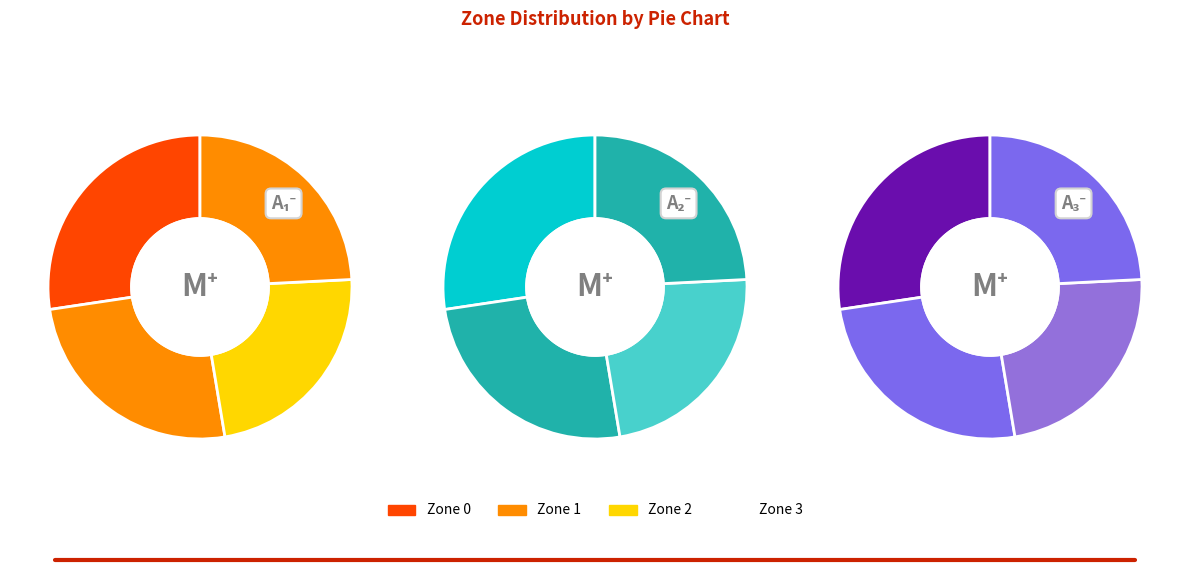

Count the number of slices in the pie.

4